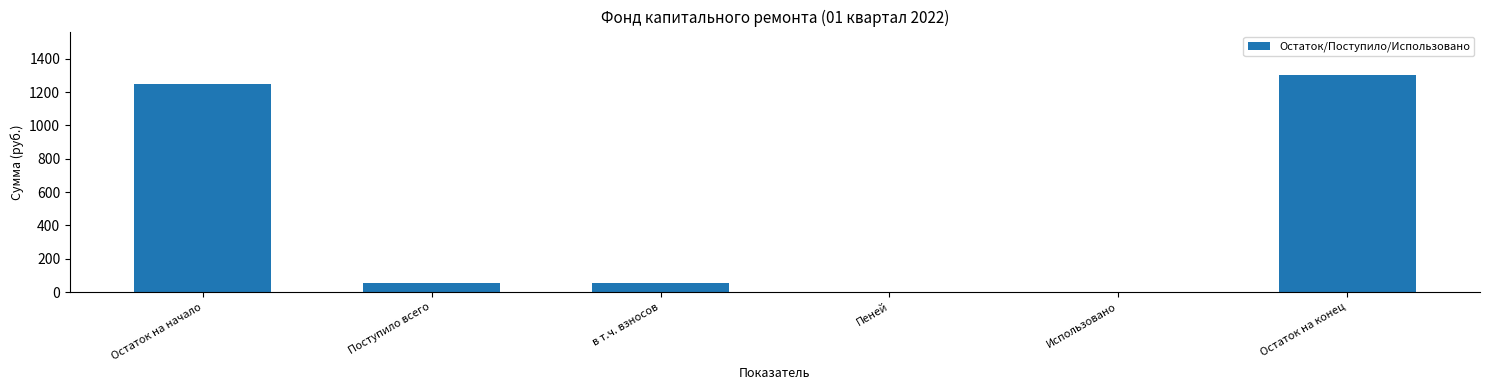

Is it true that the value at Остаток на начало is 1248.4?

True